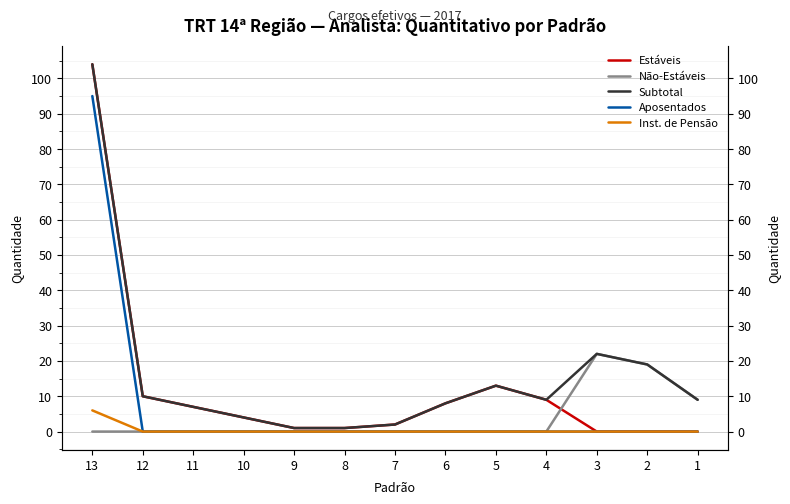

List the series in order of their overall mean, highest first.

Subtotal, Estáveis, Aposentados, Não-Estáveis, Inst. de Pensão